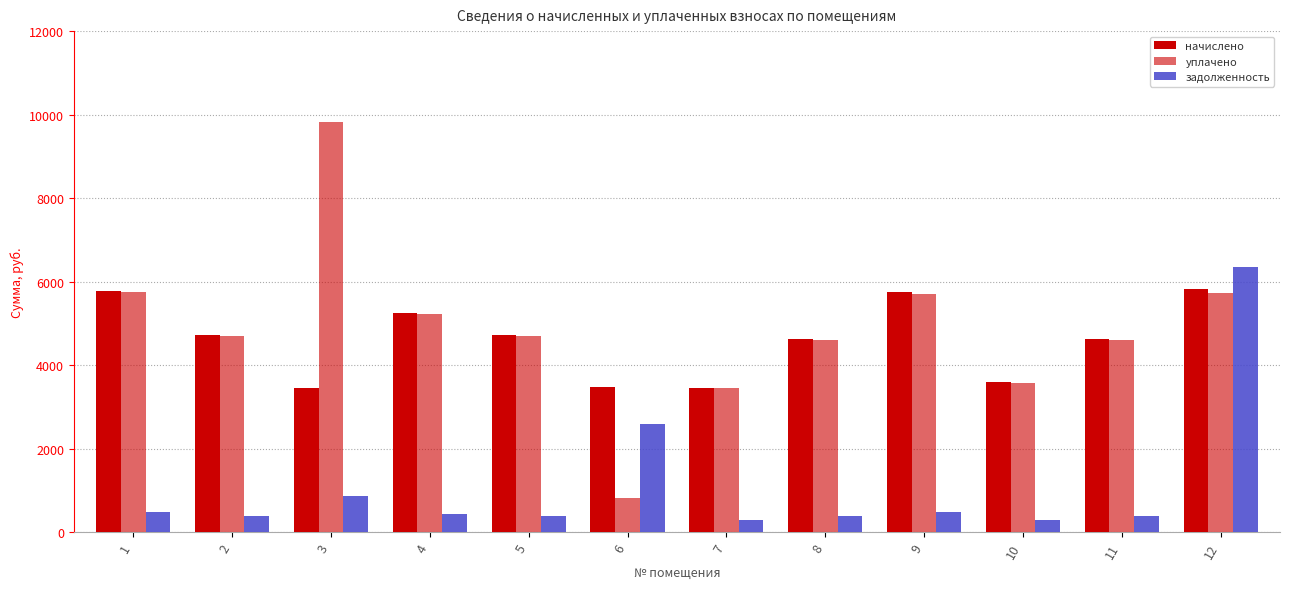

What is the spread (max minus min) of values at 12?

621.2